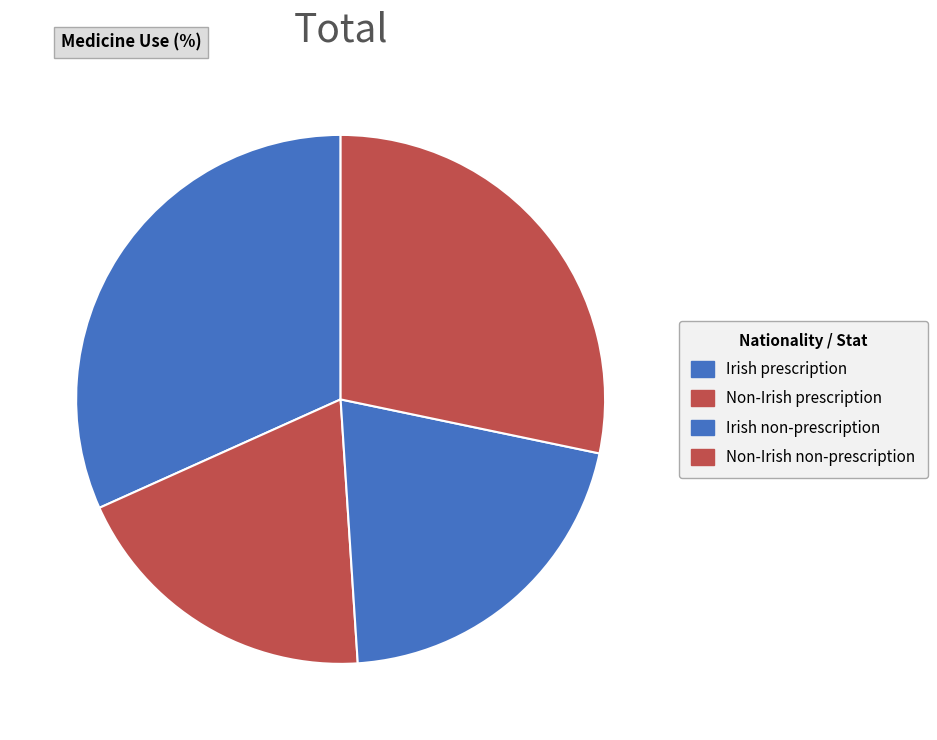

What percentage is the Irish non-prescription slice, to the nearest percent?

21%